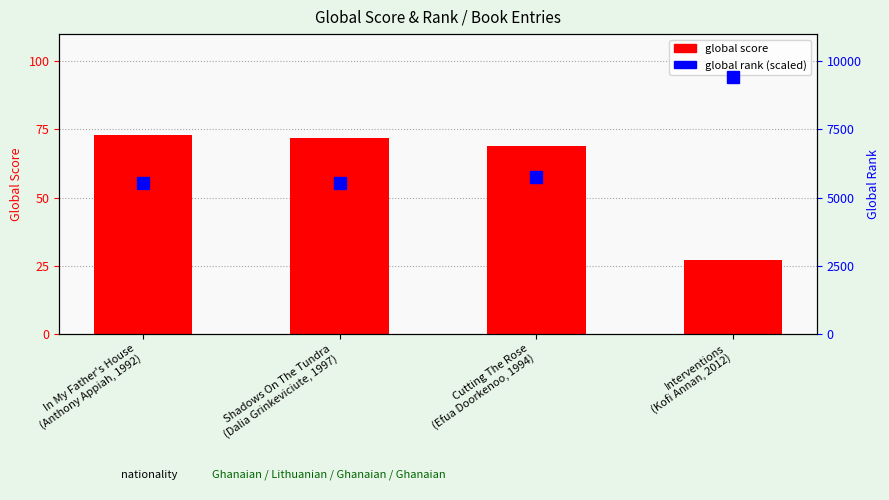

Where is global score nearest to the value 50?

Cutting The Rose
(Efua Doorkenoo, 1994)